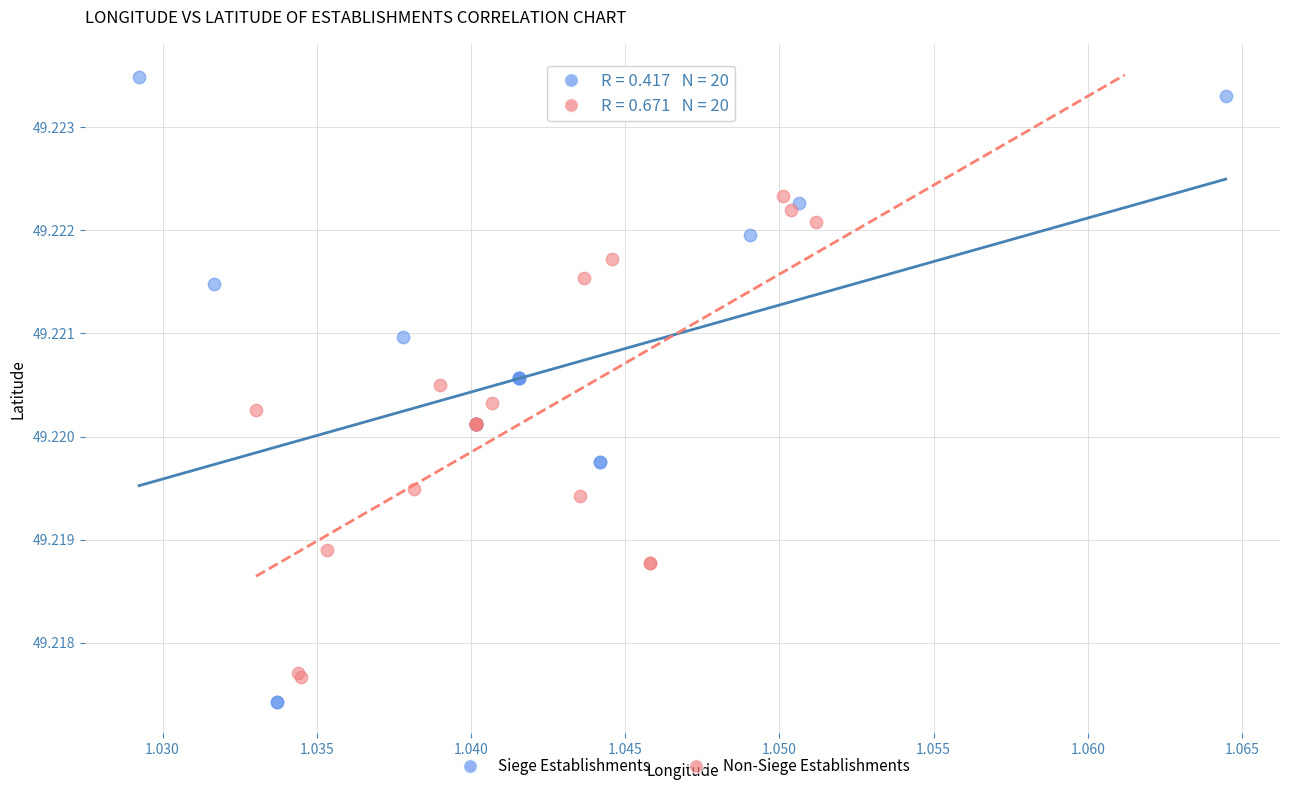

Which series has the widest spread of Y values?

Siege Establishments